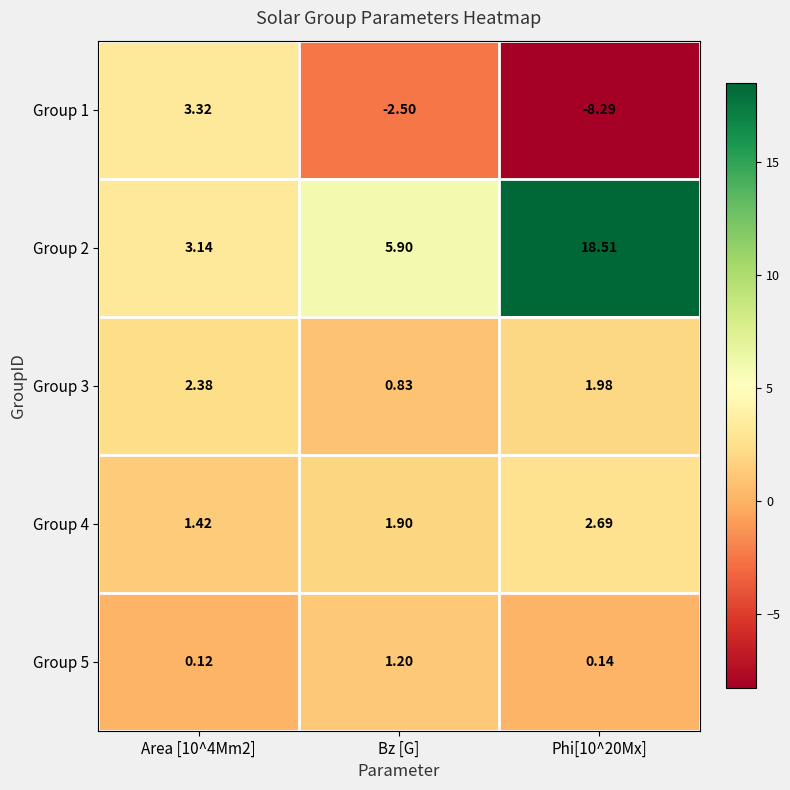

What is the spread (max minus min) of values at Bz [G]?

8.4